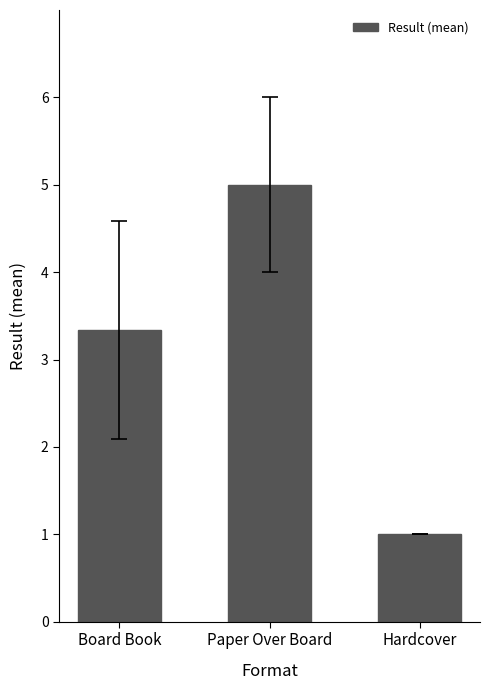

Reading left to right, list all the values displayed in this chart.

Board Book=3.3	Paper Over Board=5.0	Hardcover=1.0